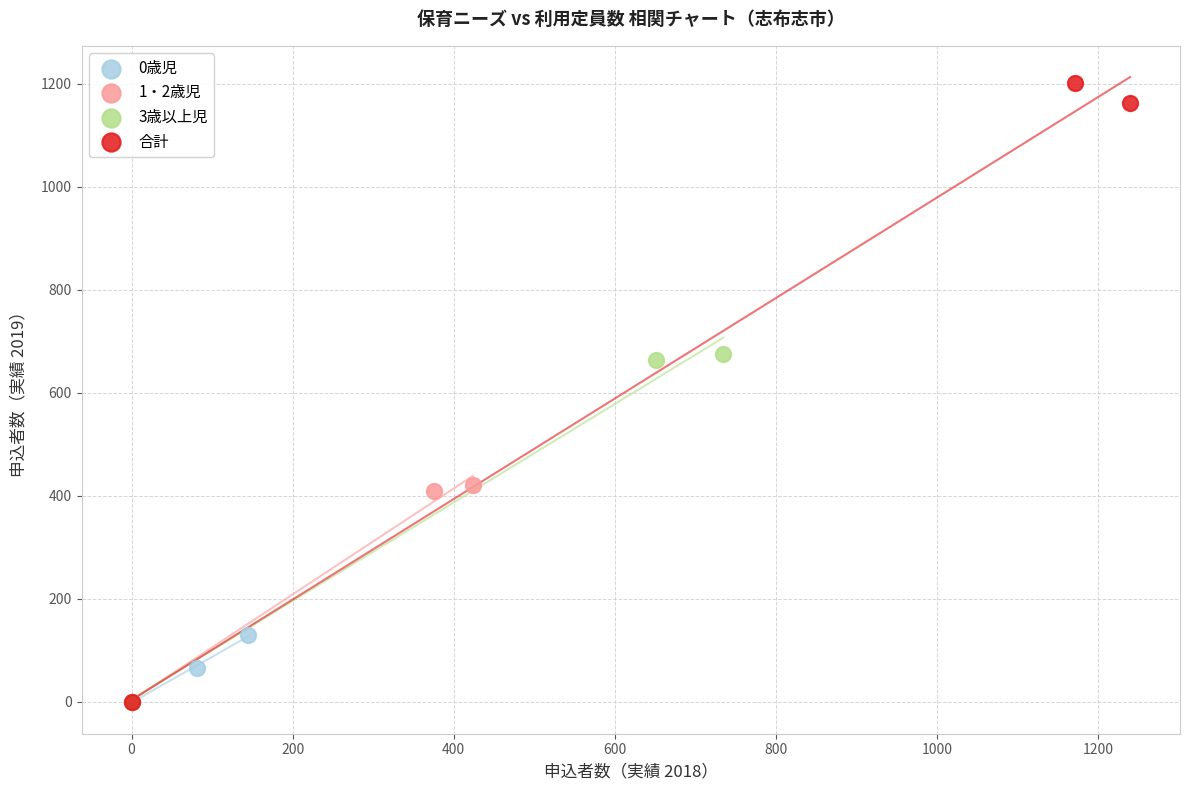

Which series has the widest spread of Y values?

合計